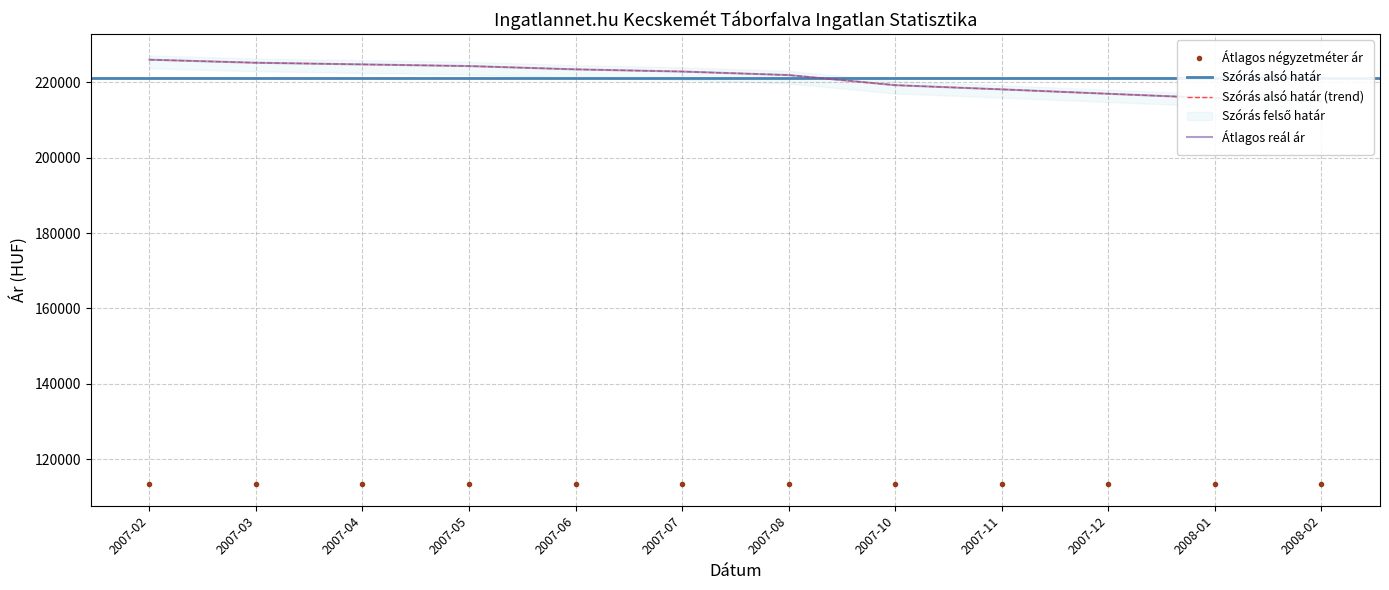

Between 2007-03 and 2008-01, which is larger?

2007-03